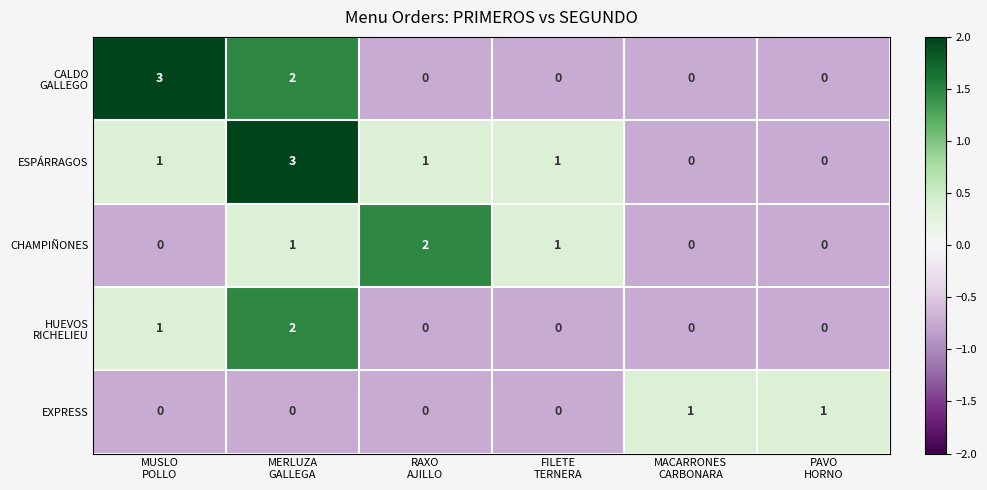

What is the maximum value shown in the chart?

3